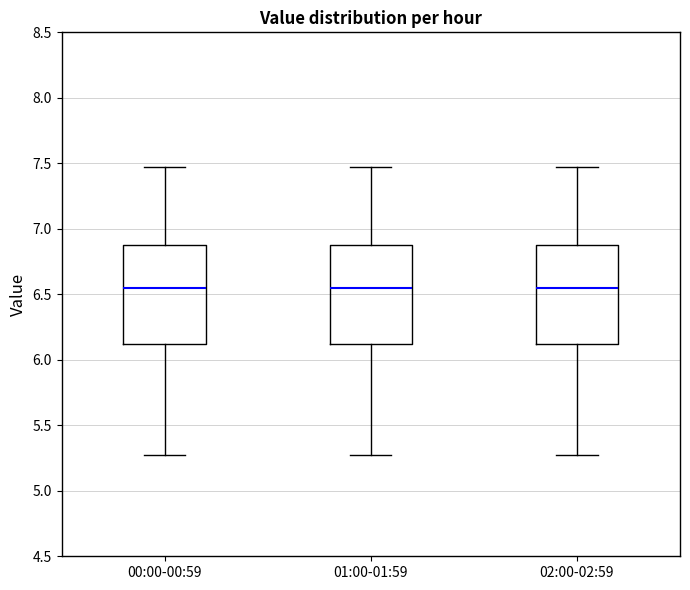

Reading left to right, transcribe this box plot: for each box, give where its median line is, the range the box spans, and where its two whiskers end, as read against the y-axis. The values are not printed on the chart, so give them approximately, as read against the axis.

00:00-00:59: median 6.55, box 6.10 to 6.90, whiskers 5.25 to 7.45
01:00-01:59: median 6.55, box 6.10 to 6.90, whiskers 5.25 to 7.45
02:00-02:59: median 6.55, box 6.10 to 6.90, whiskers 5.25 to 7.45